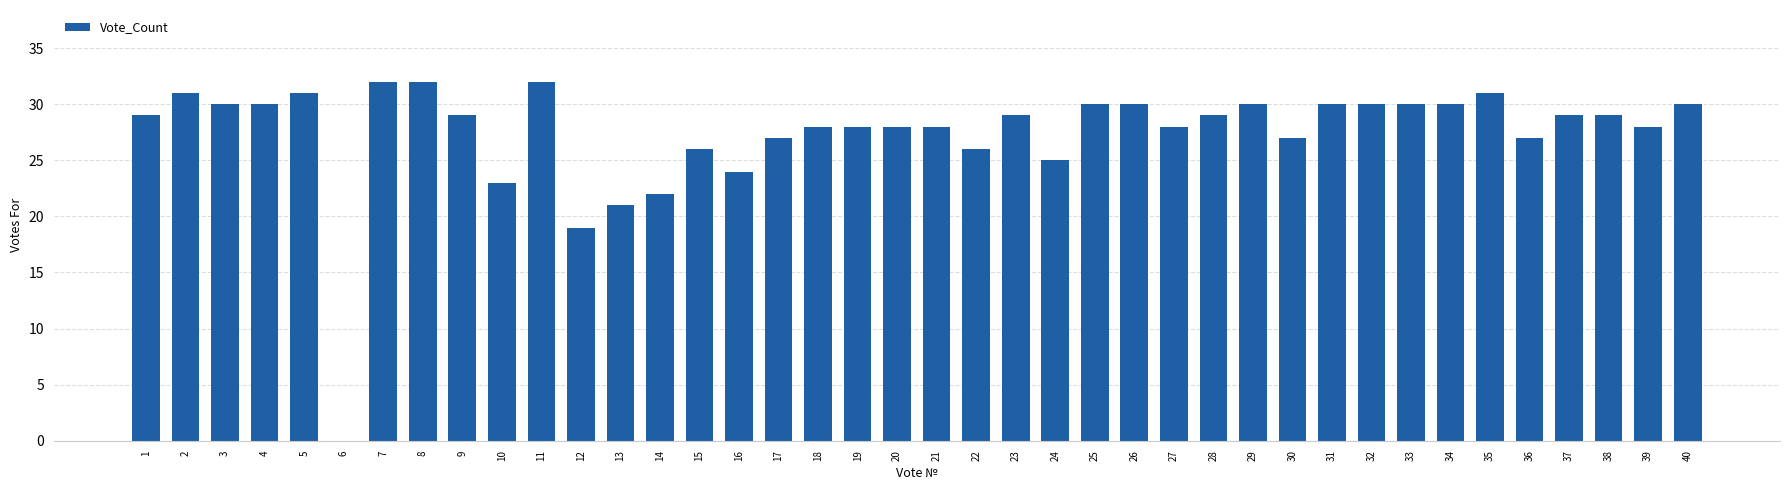

What value does the data have at 37?

29